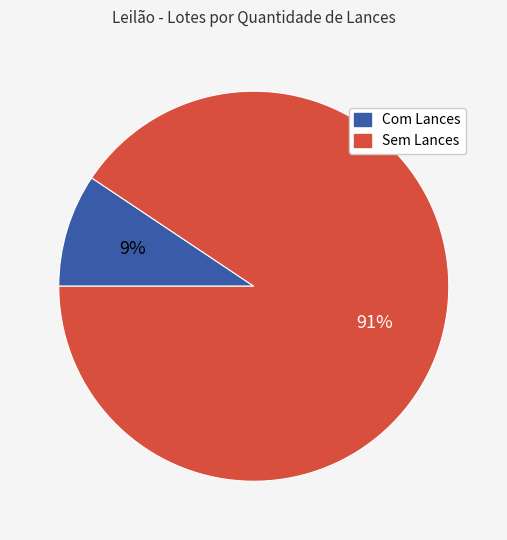

Which has a higher value, Com Lances or Sem Lances?

Sem Lances